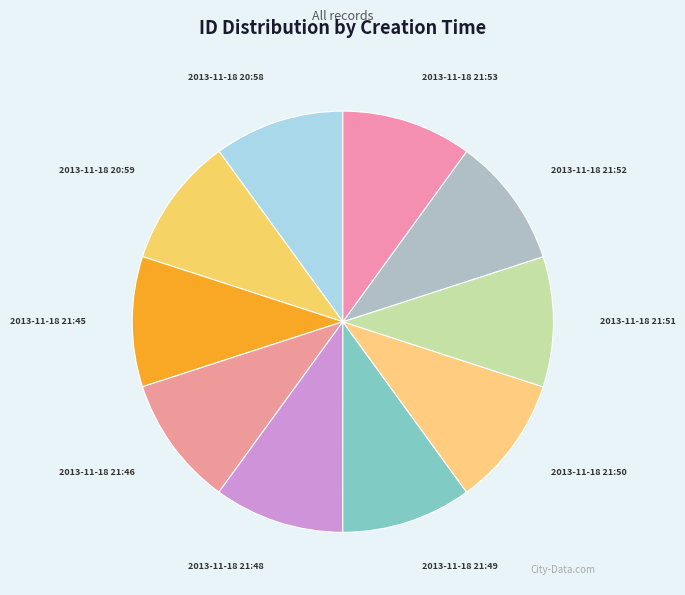

Do 2013-11-18 21:53 and 2013-11-18 21:50 together represent more than half of the pie?

No